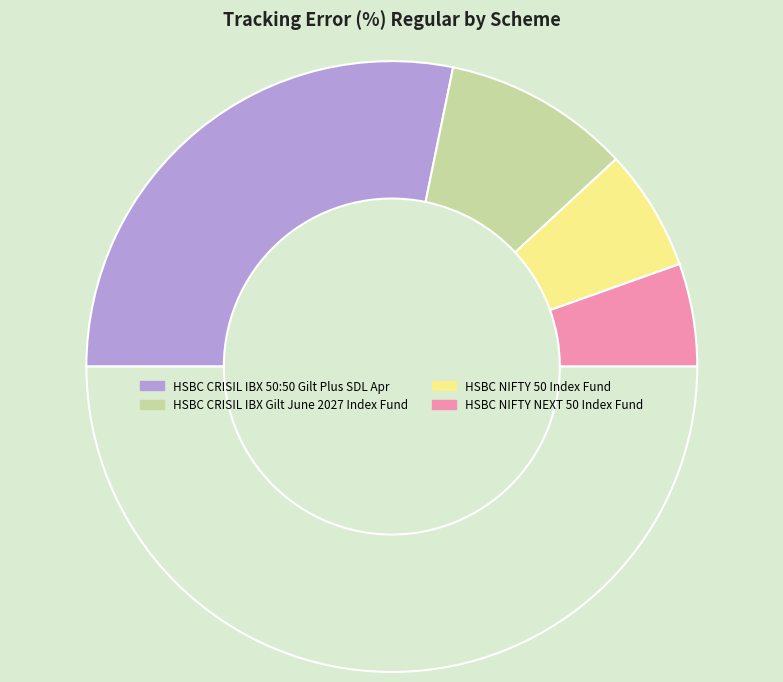

How many slices are in this pie chart?

5